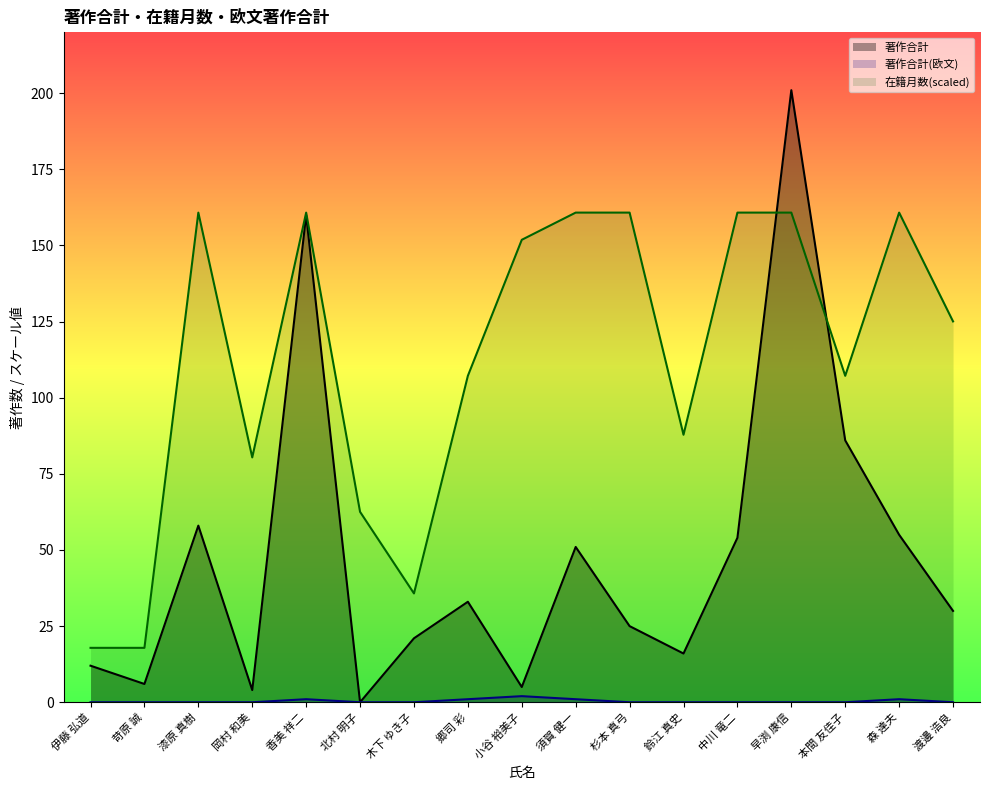

Does the chart have visible grid lines?

No